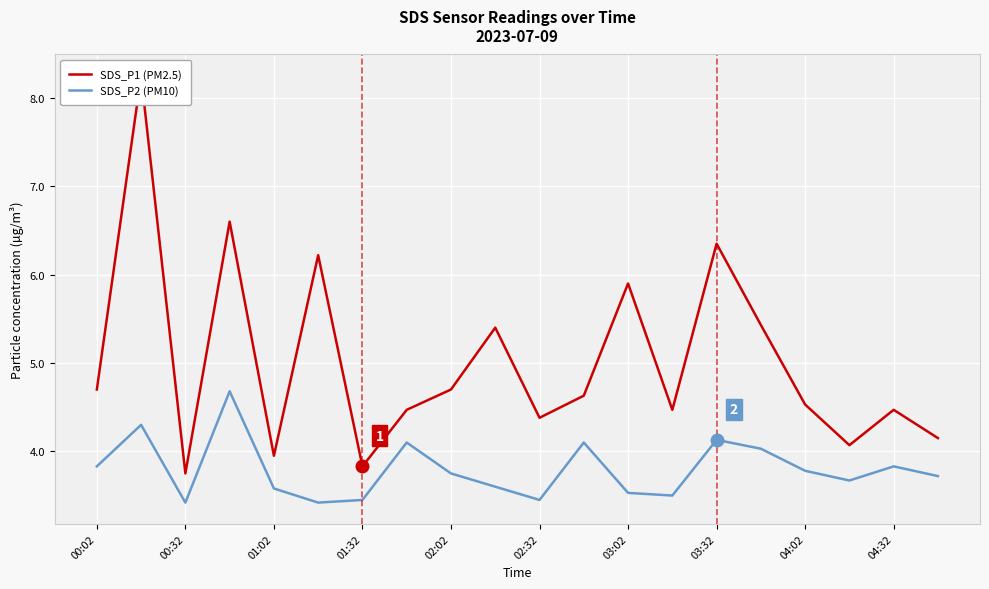

The value of SDS_P2 (PM10) at 00:32 is 3.4. True or false?

True